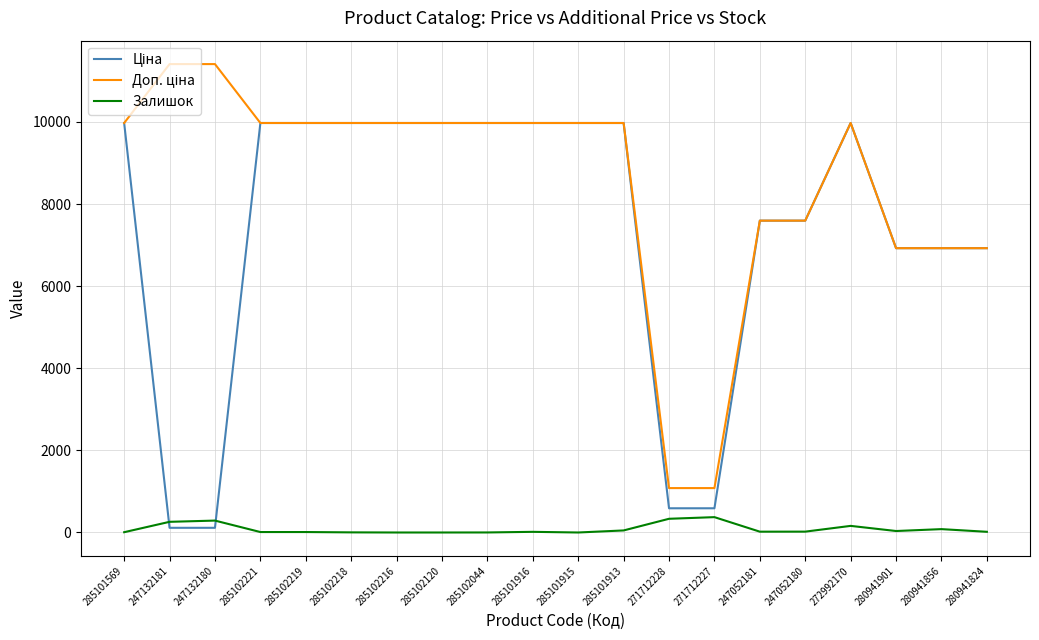

What is the total value across all series at 271712228?

2005.6